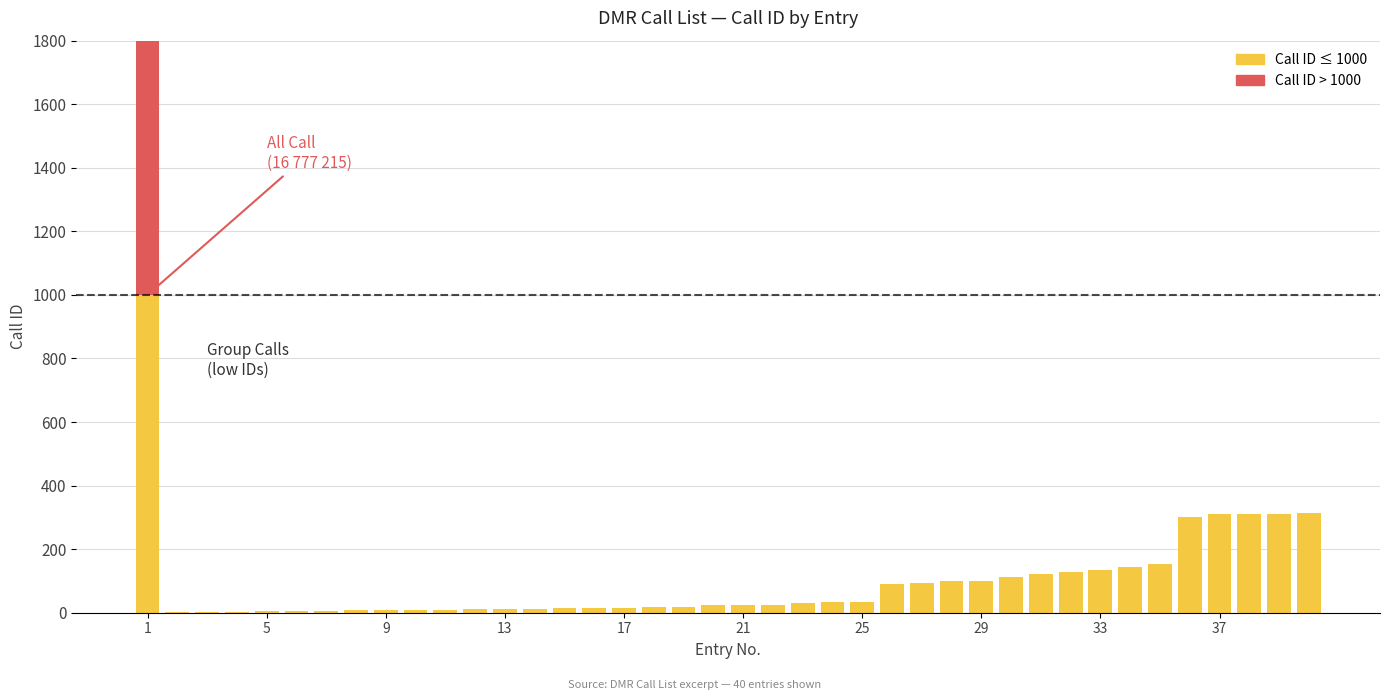

At which category is the sum across all series the highest?

1